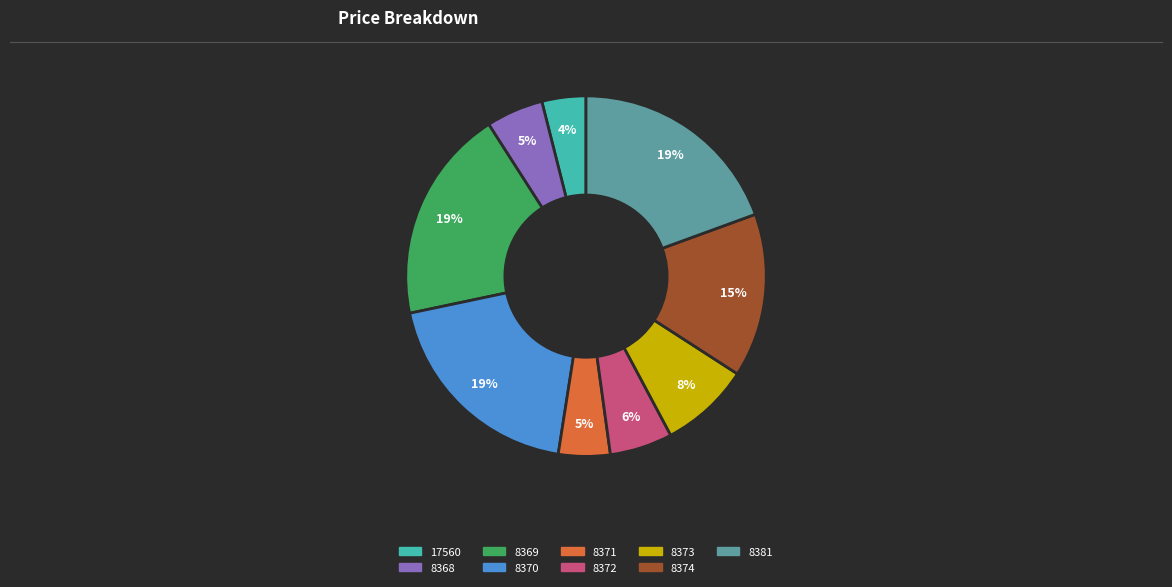

True or false: 8381 accounts for 19% of the total.

True